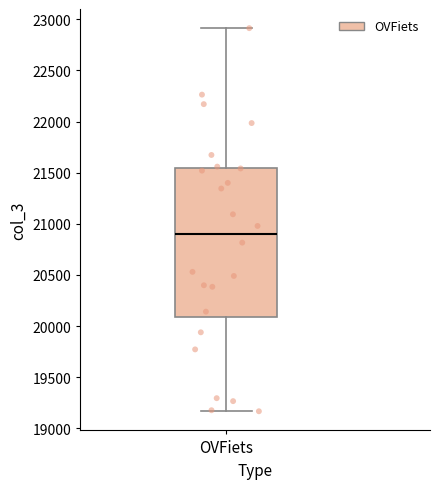

Transcribe this box plot: give where the median line is, the range the box spans, and where the two whiskers end, as read against the y-axis. The values are not printed on the chart, so give them approximately, as read against the axis.

median 20900, box 20100 to 21550, whiskers 19150 to 22900